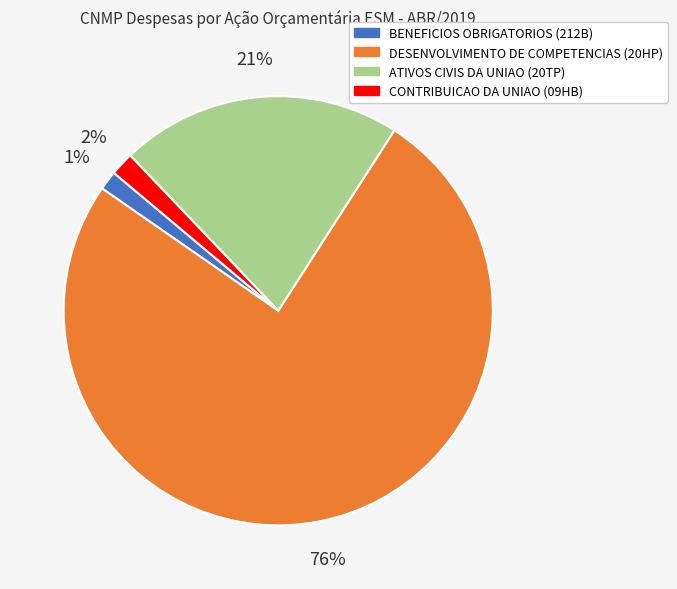

What is the largest slice in the pie chart?

DESENVOLVIMENTO DE COMPETENCIAS (20HP)